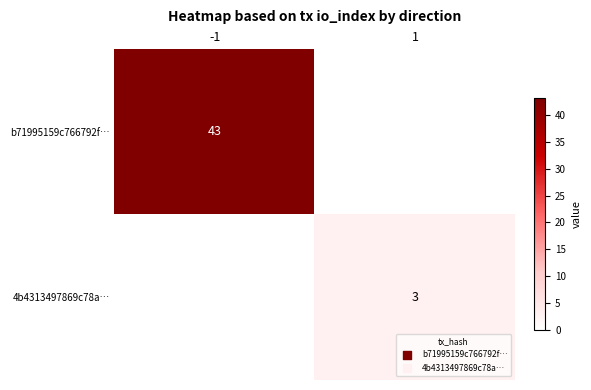

The 4b4313497869c78a… series shows 3 at 1. True or false?

True